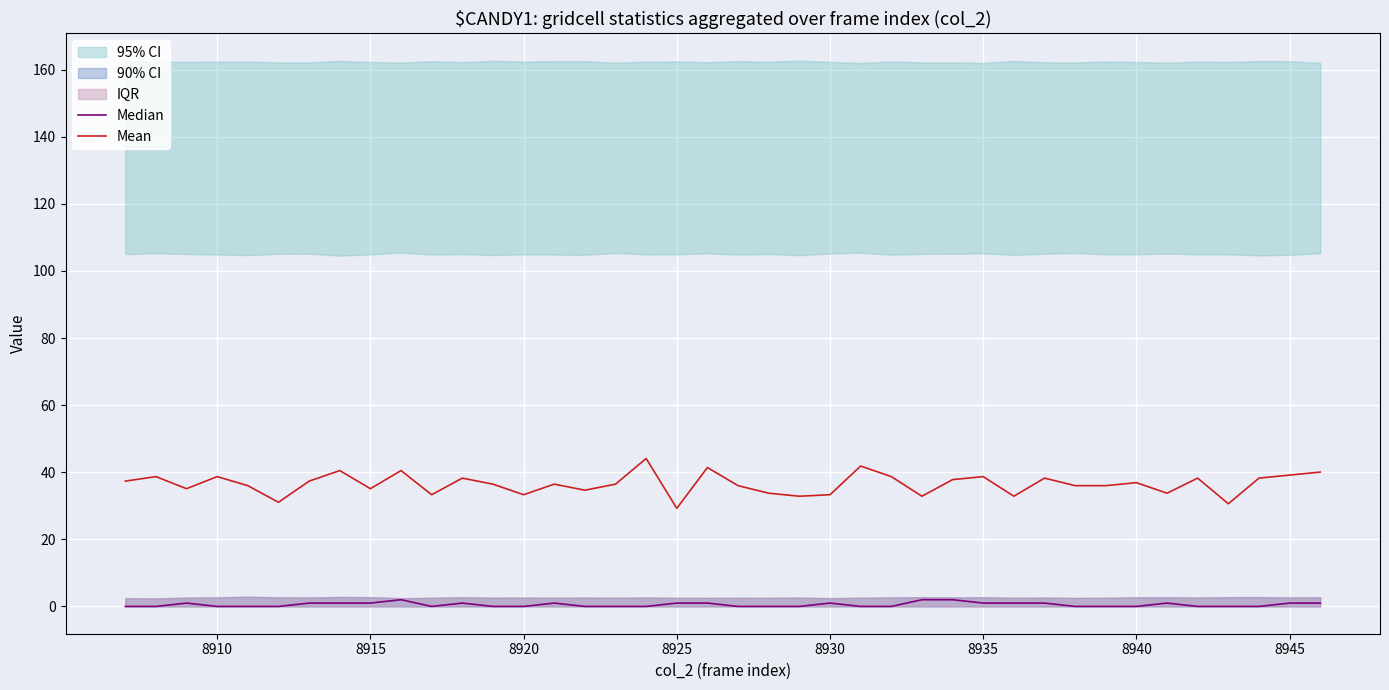

True or false: Mean has a value of 14.8 at 8945.

False